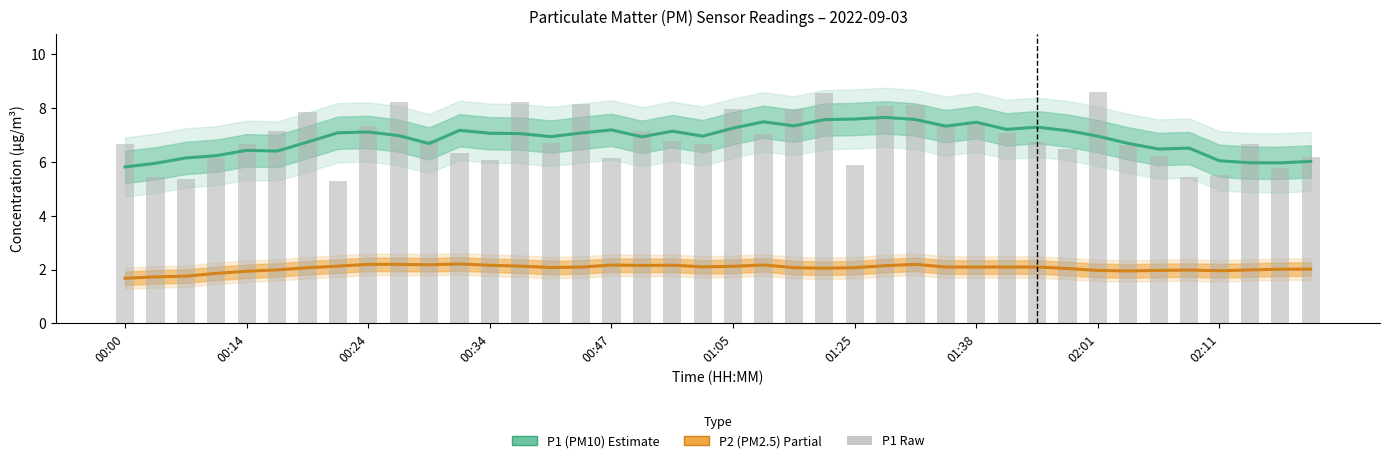

Rank the series at 37 from lowest to highest value.

P2 (PM2.5) – Partial, P1 (PM10) – Estimate, P1 raw readings